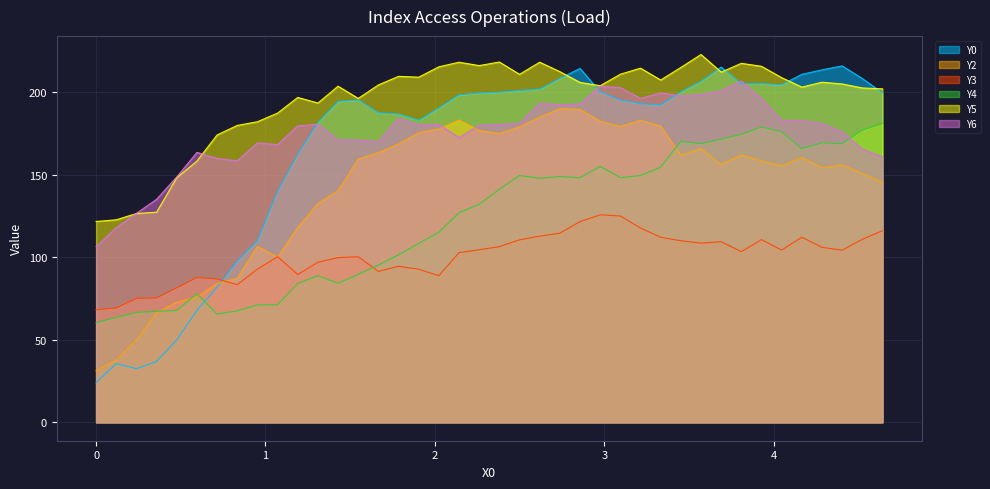

True or false: Y3 and Y5 cross at least once.

False